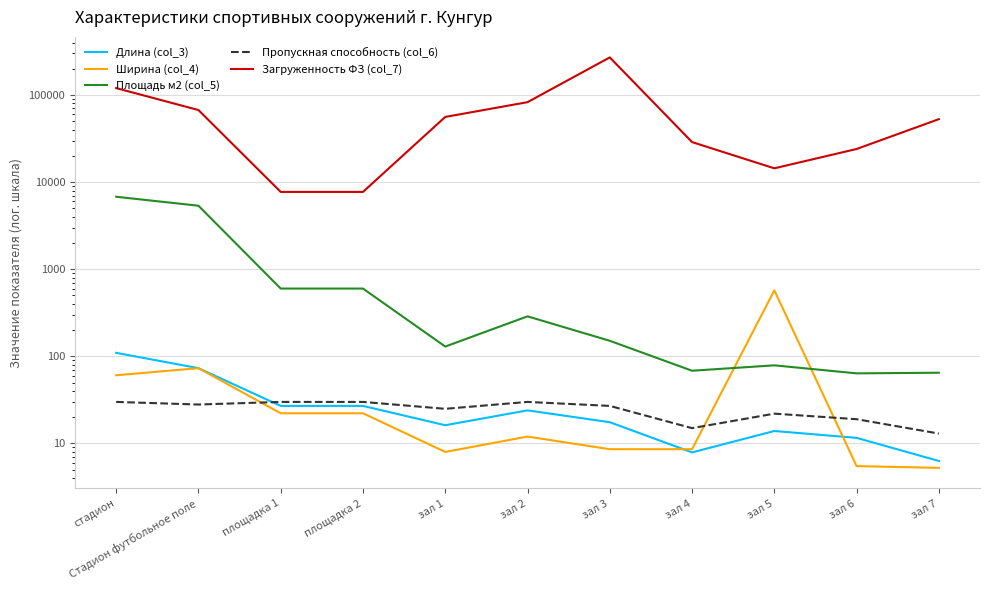

Does the chart display data point markers on the line(s)?

No